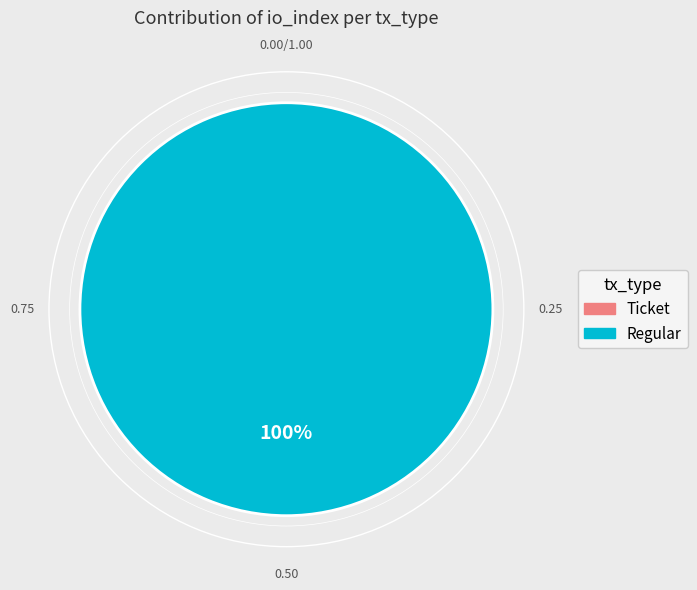

What percentage do Regular and Ticket together represent?

100.0%